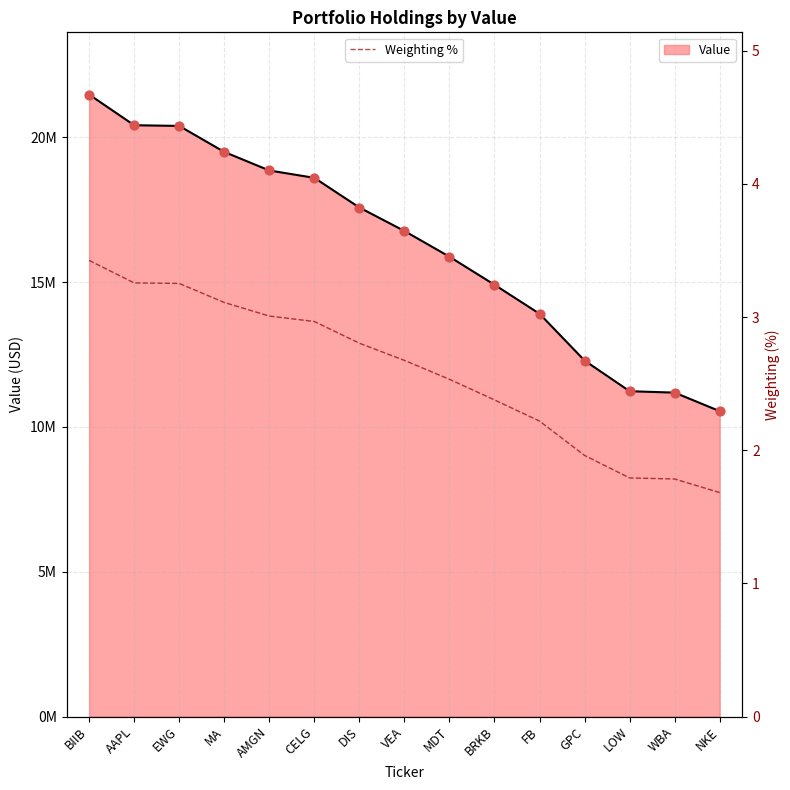

Which has a higher value, BRKB or EWG?

EWG